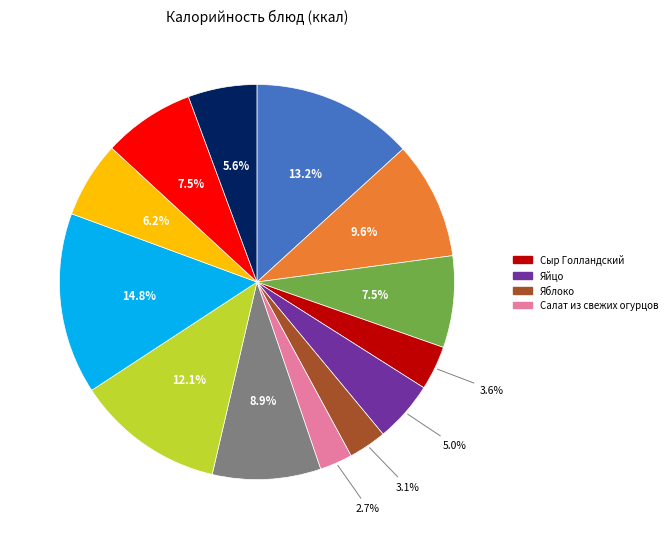

Is there a majority slice in this chart?

No